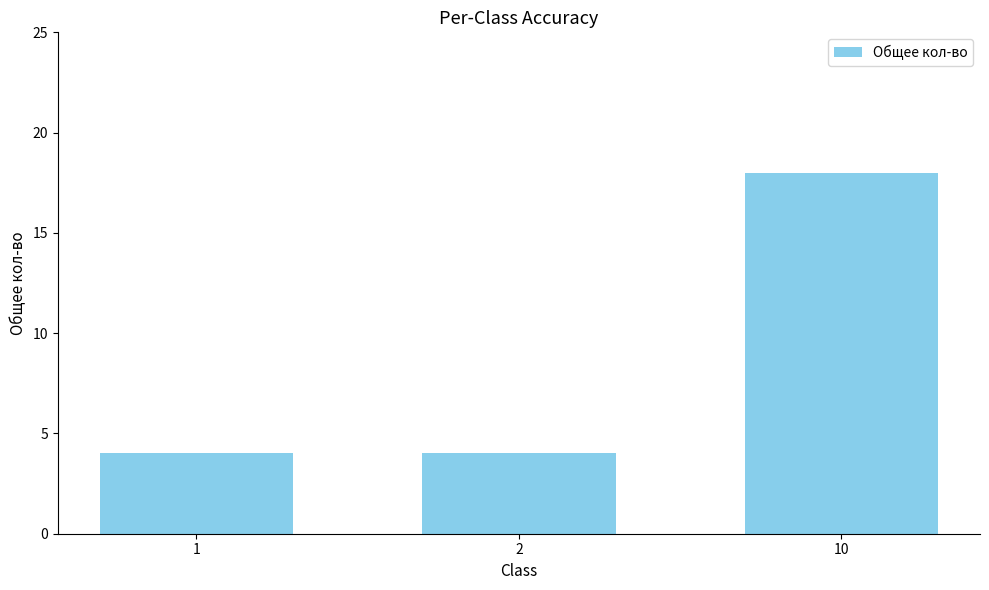

What is the sum of all values?

26